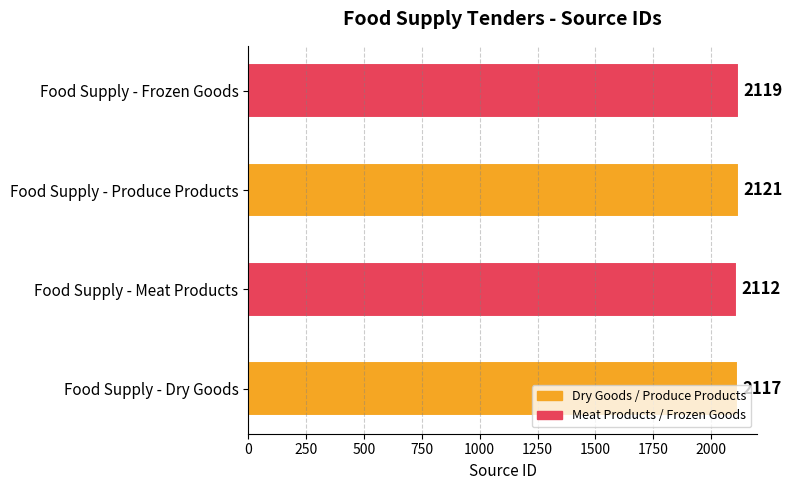

How many values are below 2119?

2